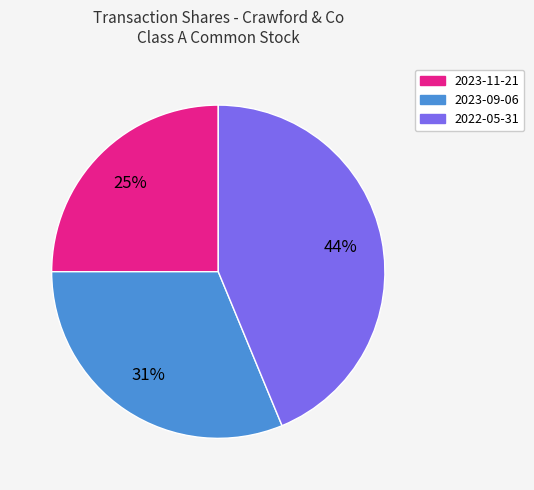

Rank the categories by value from lowest to highest.

2023-11-21, 2023-09-06, 2022-05-31